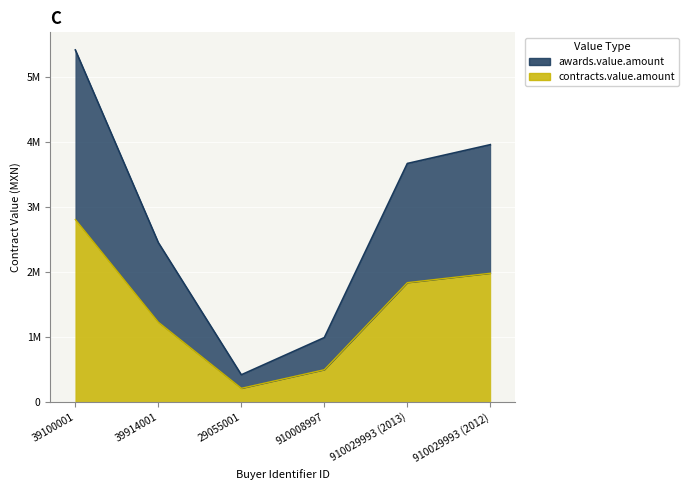

List the series in order of their peak value, lowest first.

contracts.value.amount, awards.value.amount